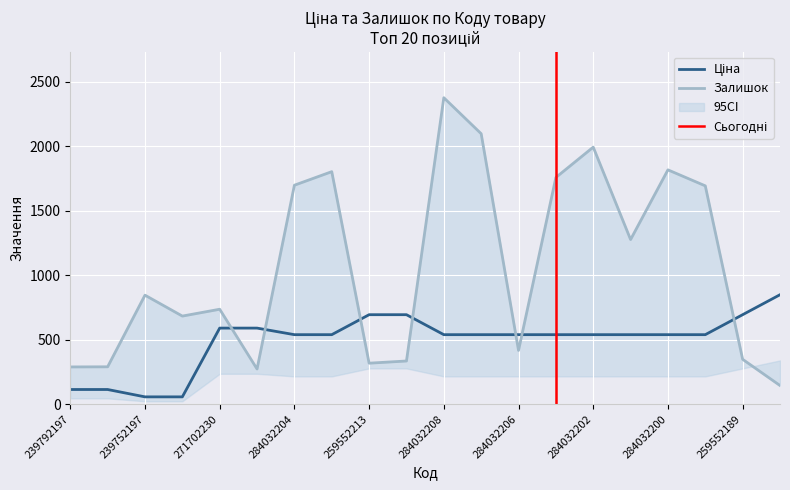

Which series has the largest total across all categories?

Залишок